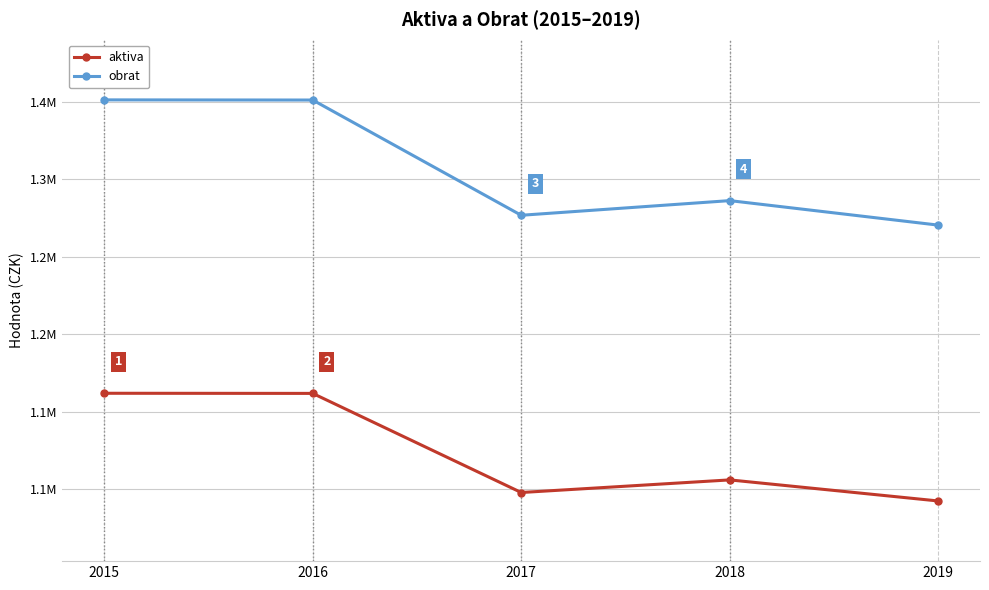

What are all the series names shown in the legend?

aktiva, obrat